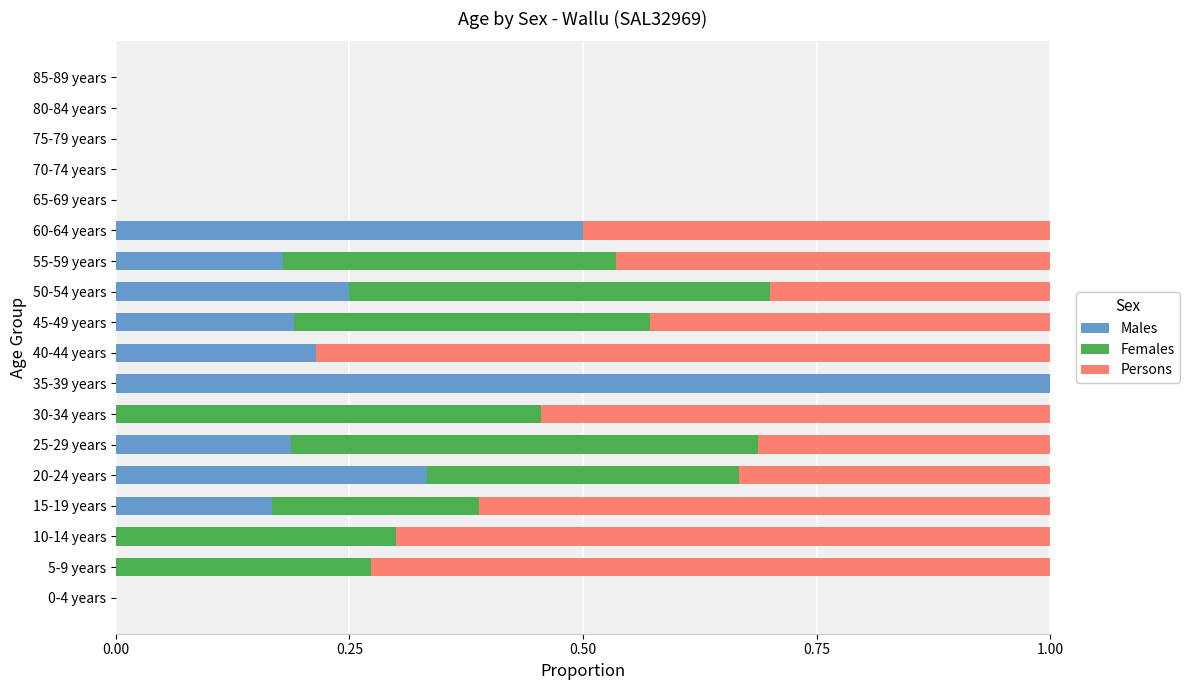

True or false: Males has a value of 0.2 at 50-54 years.

True